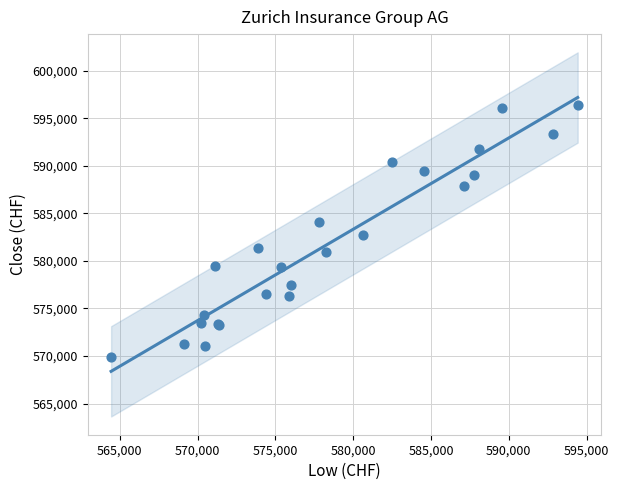

What Y value in the scatter plot is closest to 583153?

582707